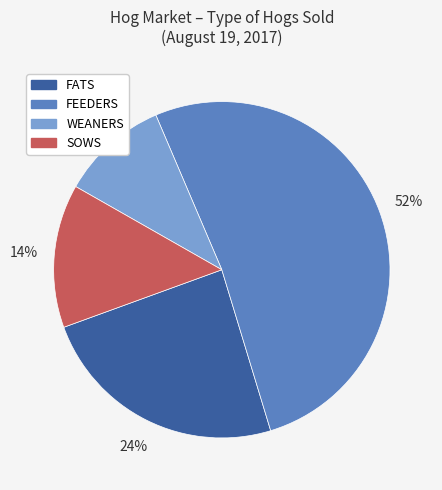

Count the number of slices in the pie.

4